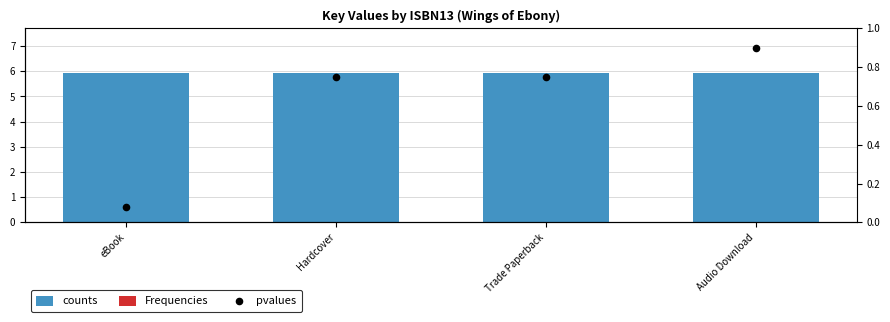

Which series reaches the minimum Y coordinate?

Frequencies